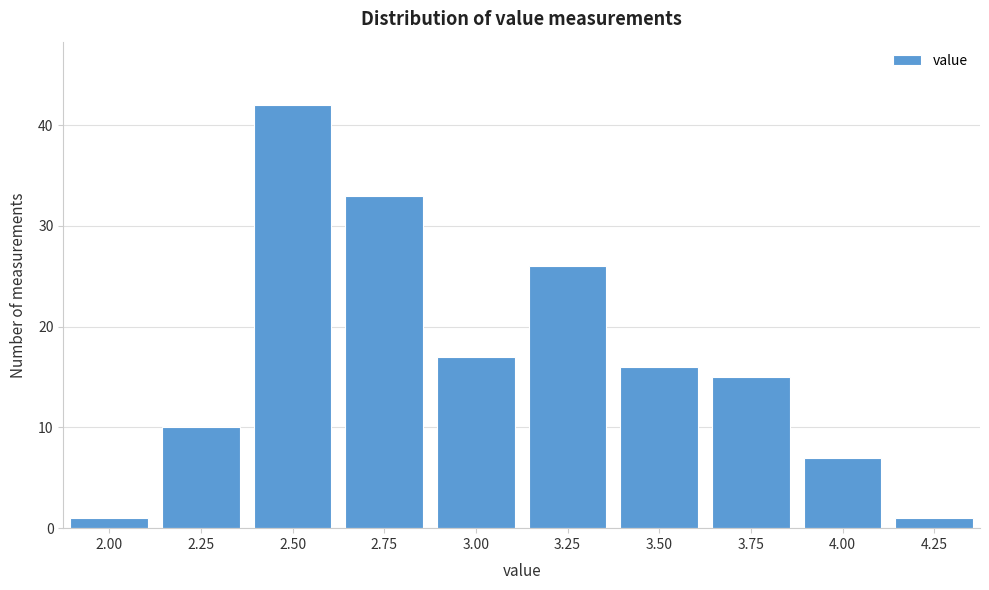

Reading left to right, what are all the values shown in this chart?

2.00=1	2.25=10	2.50=42	2.75=33	3.00=17	3.25=26	3.50=16	3.75=15	4.00=7	4.25=1